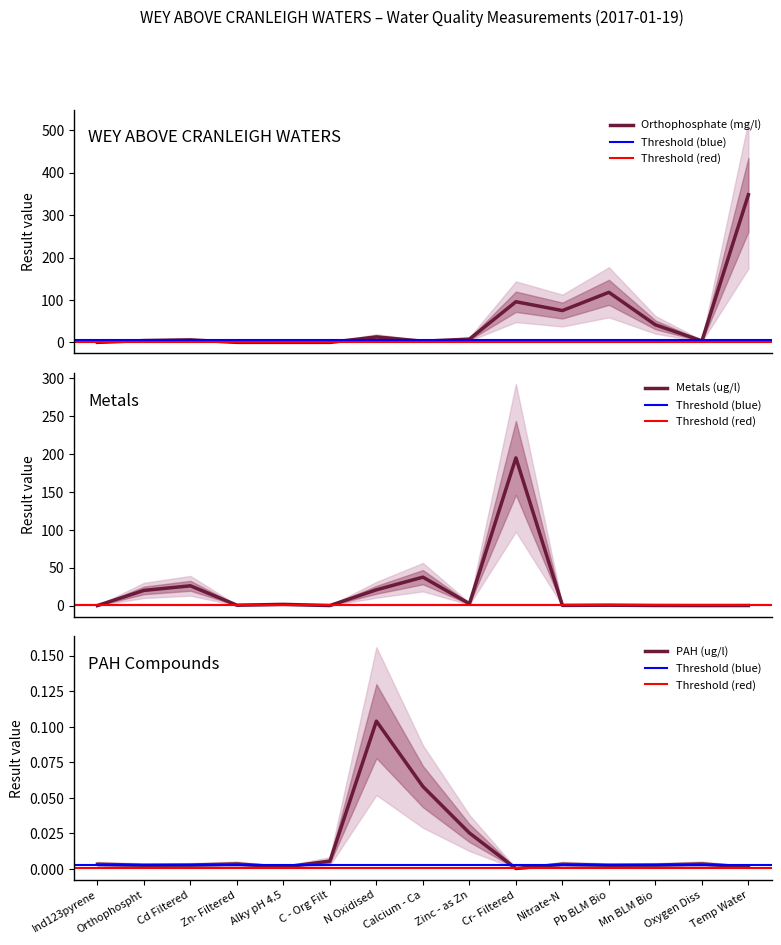

List the series in order of their overall mean, highest first.

Orthophosphate (mg/l), Metals (ug/l), PAH (ug/l)